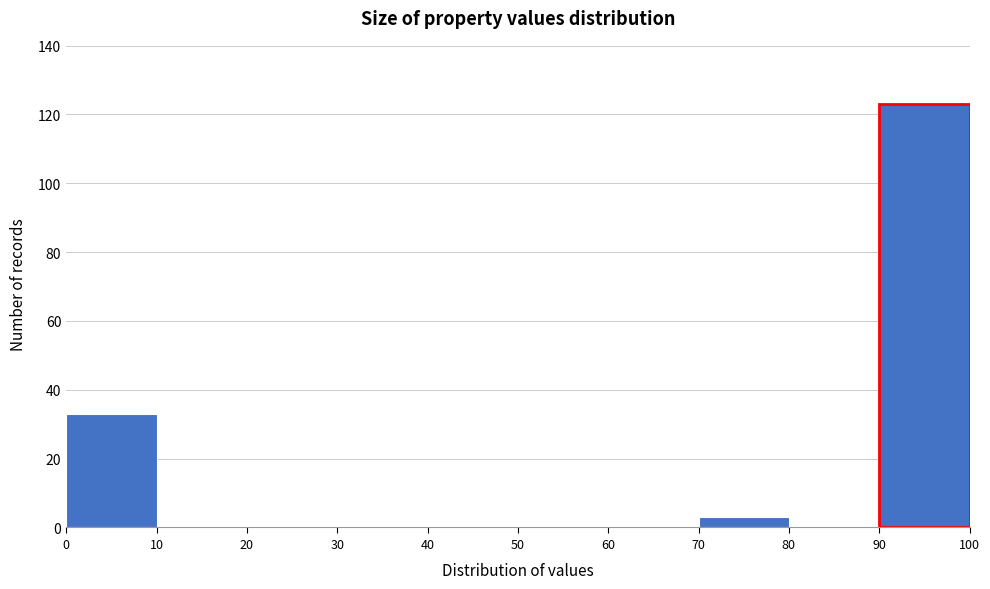

Reading left to right, transcribe this chart: for each bar, give the range it covers on the x-axis and its height. The values are not printed on the chart, so give them approximately, as read against the axis.

0 to 10: 34
10 to 20: 0
20 to 30: 0
30 to 40: 0
40 to 50: 0
50 to 60: 0
60 to 70: 0
70 to 80: 4
80 to 90: 0
90 to 100: 124